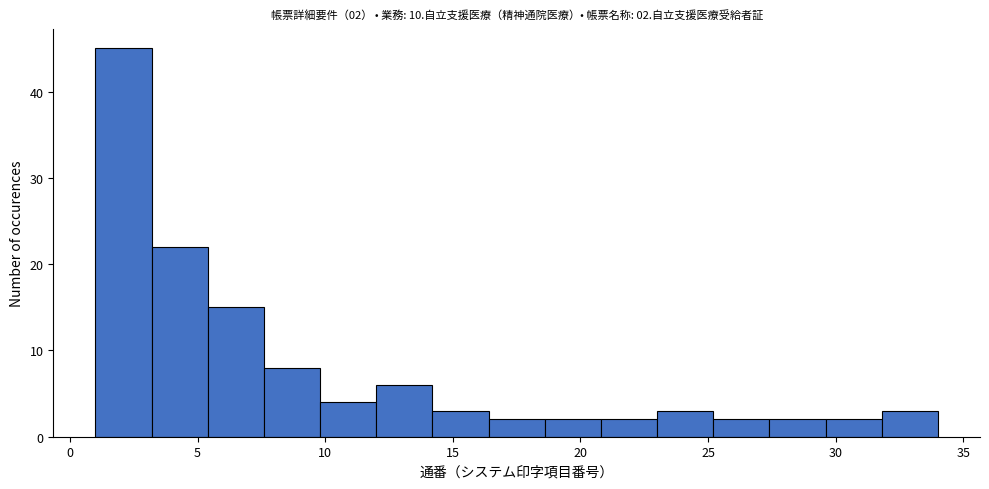

Over which range of the x-axis is the bar tallest?

1.0 to 3.2